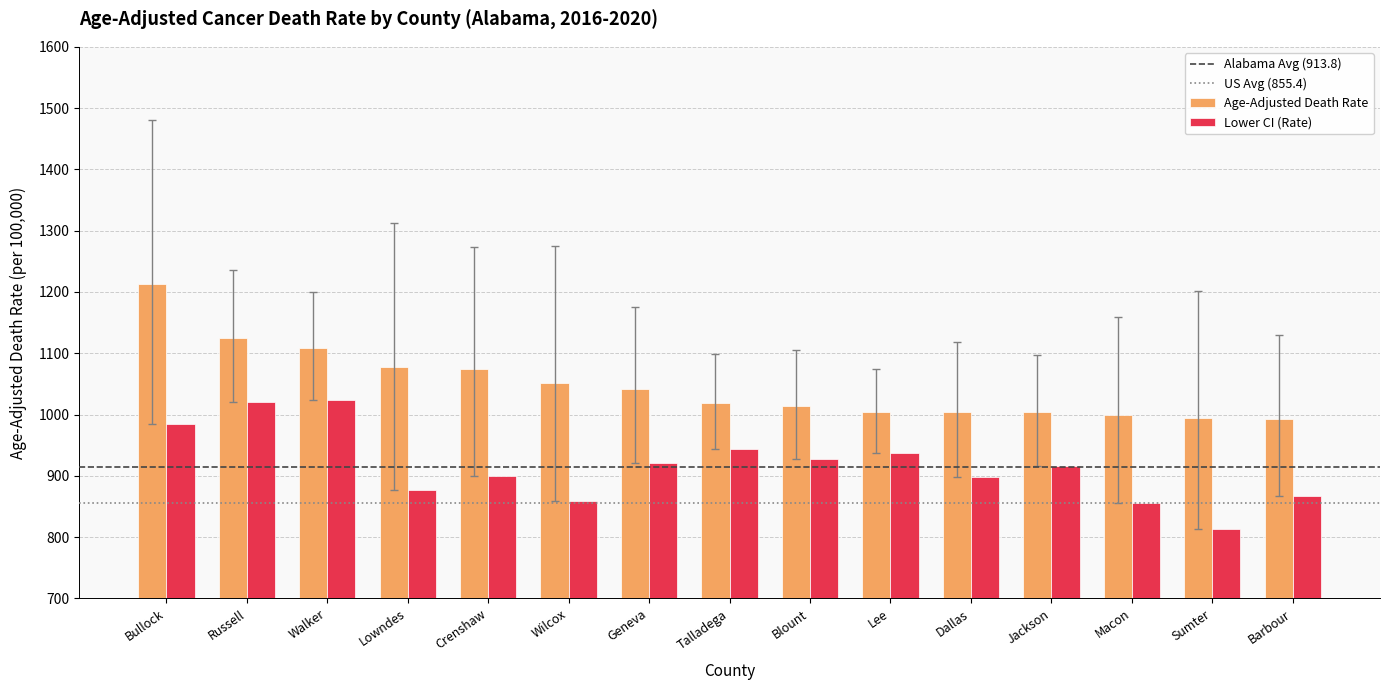

What value does the Age-Adjusted Death Rate series have at Sumter?

993.6